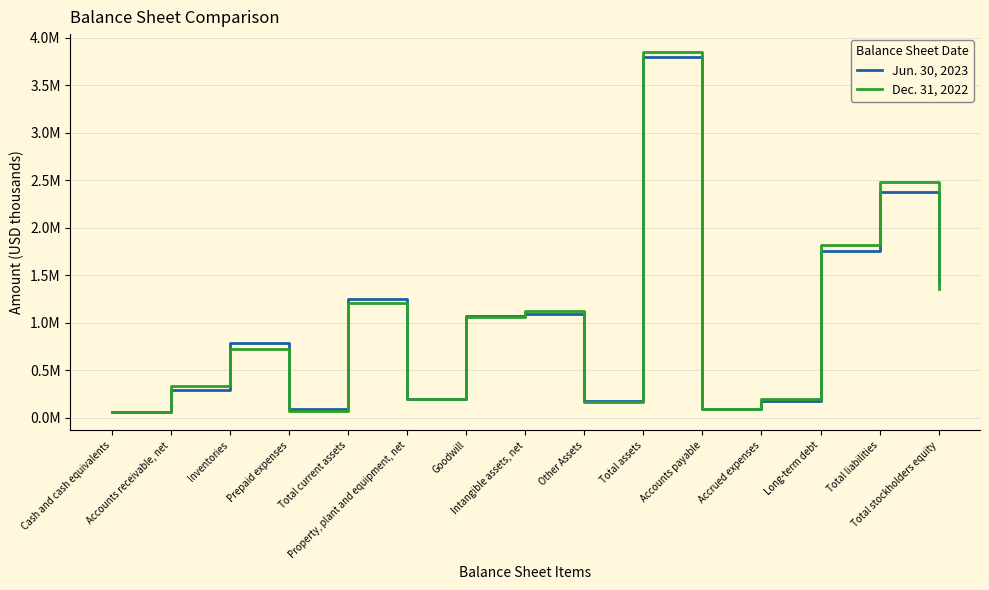

What are all the series names shown in the legend?

Jun. 30, 2023, Dec. 31, 2022